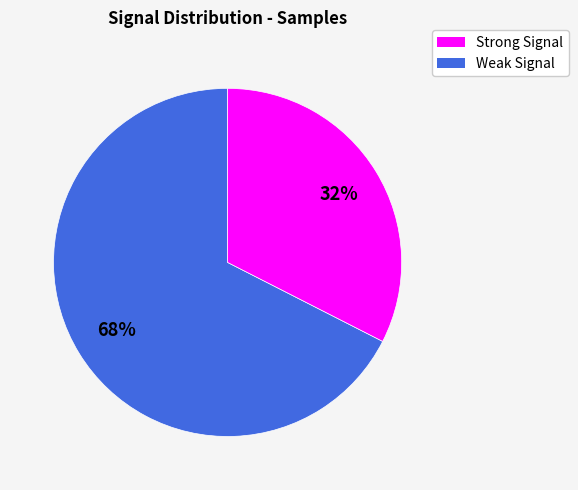

Is there a majority slice in this chart?

Yes